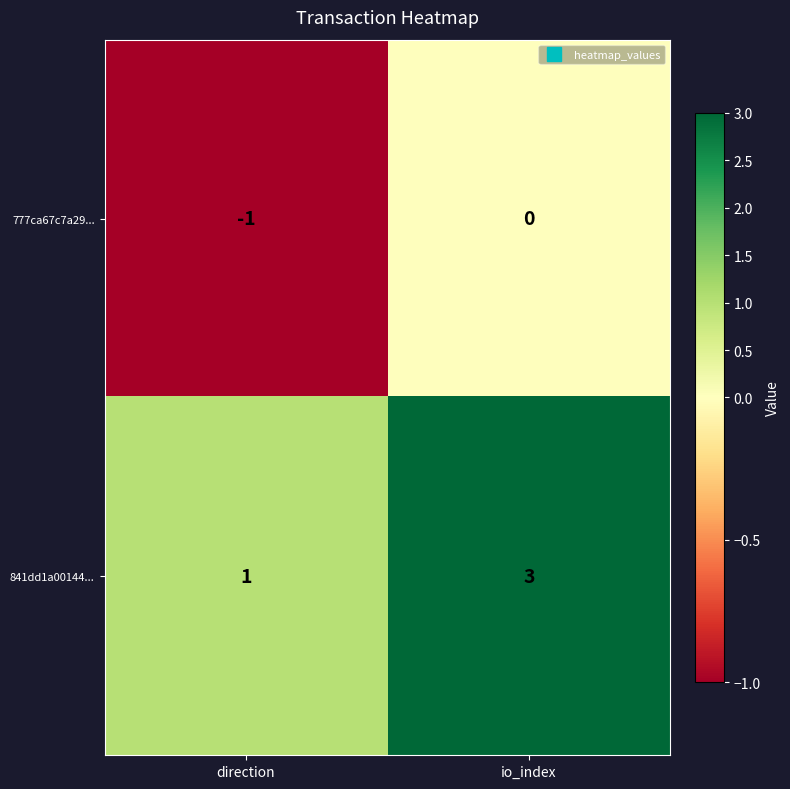

What is the sum of all 841dd1a00144... values?

4